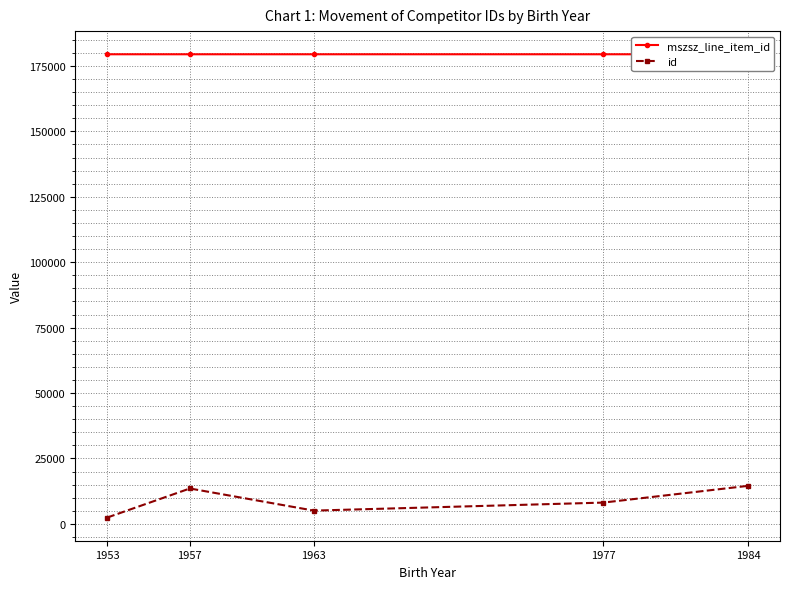

Is the value of mszsz_line_item_id at 1953 greater than the value of id at 1957?

Yes